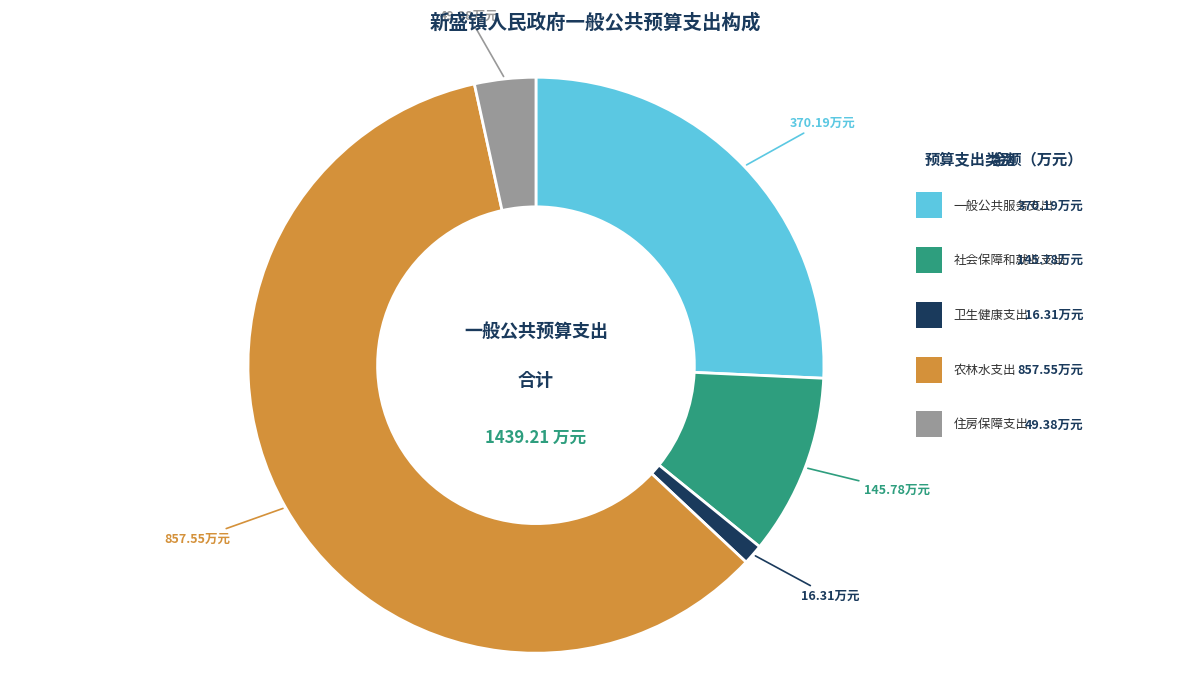

Is there a majority slice in this chart?

Yes